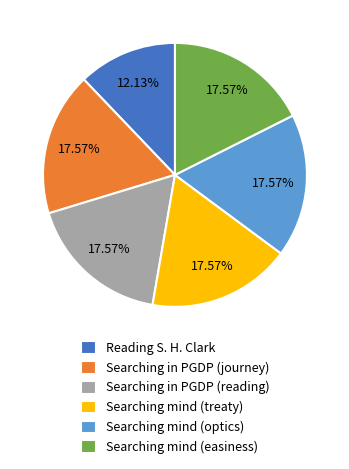

To the nearest percent, what is the average slice percentage?

17%